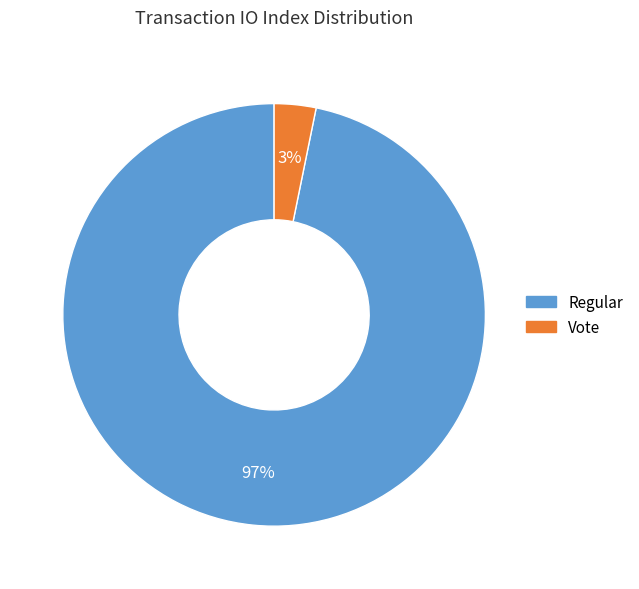

To the nearest percent, what is the average slice percentage?

50%